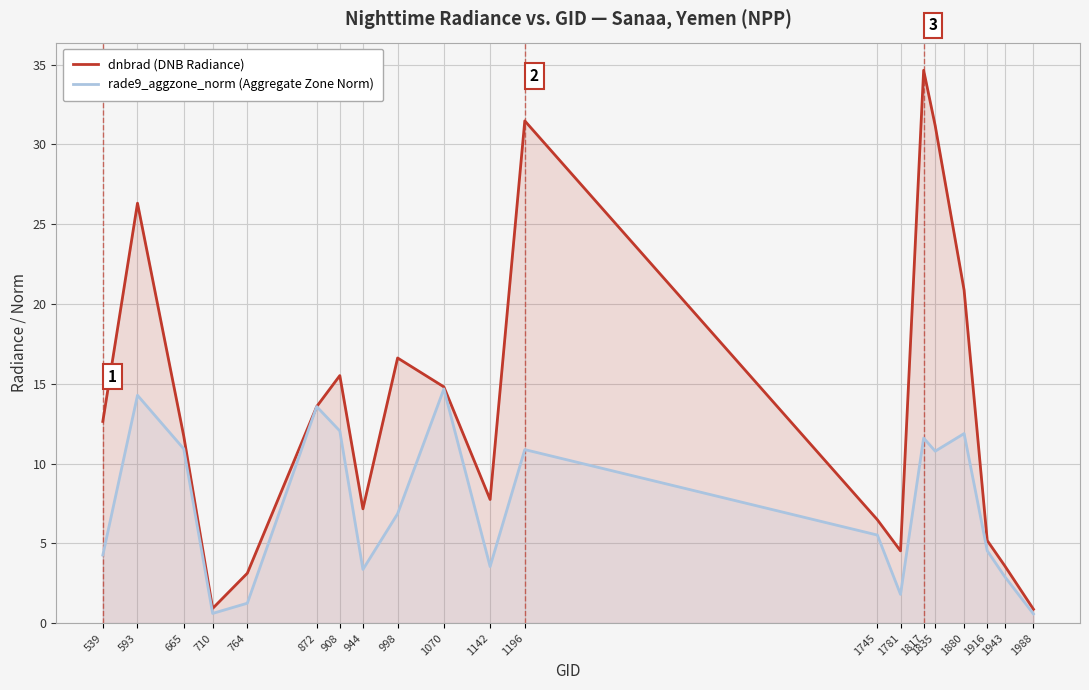

True or false: rade9_aggzone_norm (Aggregate Zone Norm) has a value of 0.6 at 1988.

True